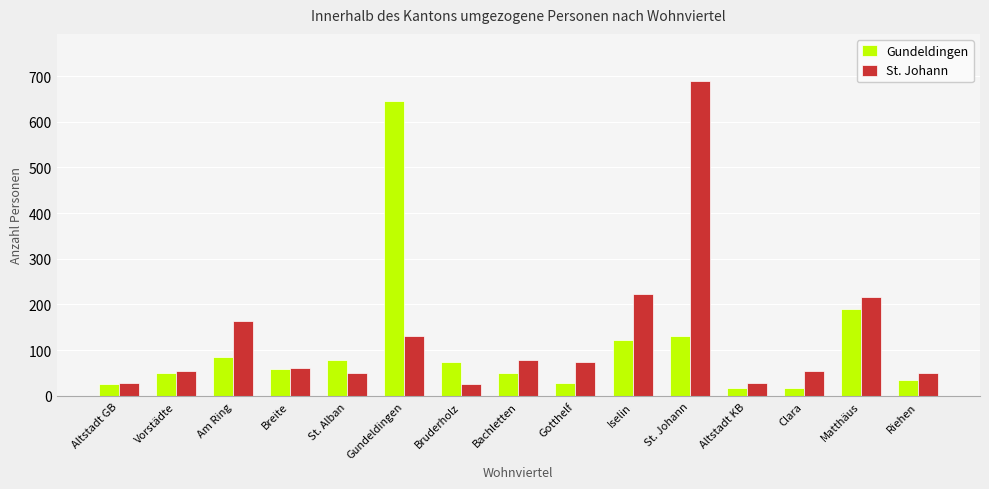

Rank the series by their maximum value, from lowest to highest.

Gundeldingen, St. Johann